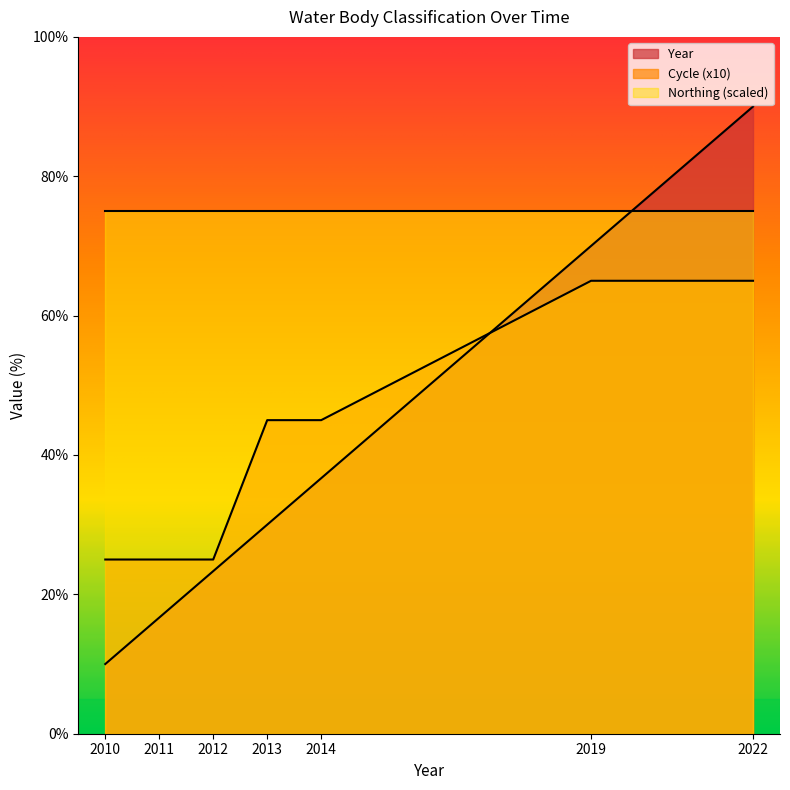

Rank the series by their maximum value, from lowest to highest.

Cycle (x10), Northing (scaled), Year